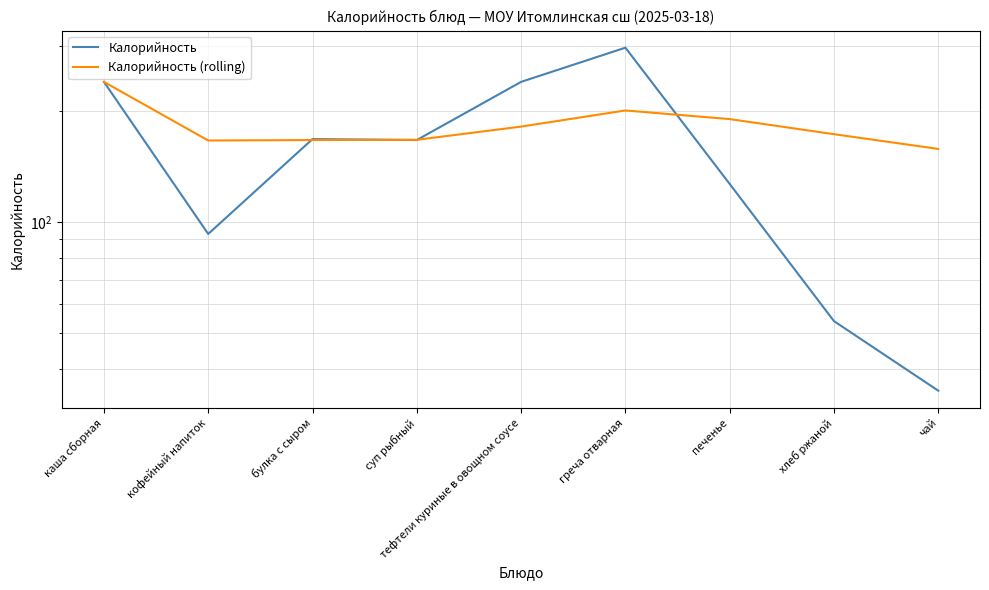

After their last crossing, which series has the higher values: Калорийность or Калорийность (rolling)?

Калорийность (rolling)